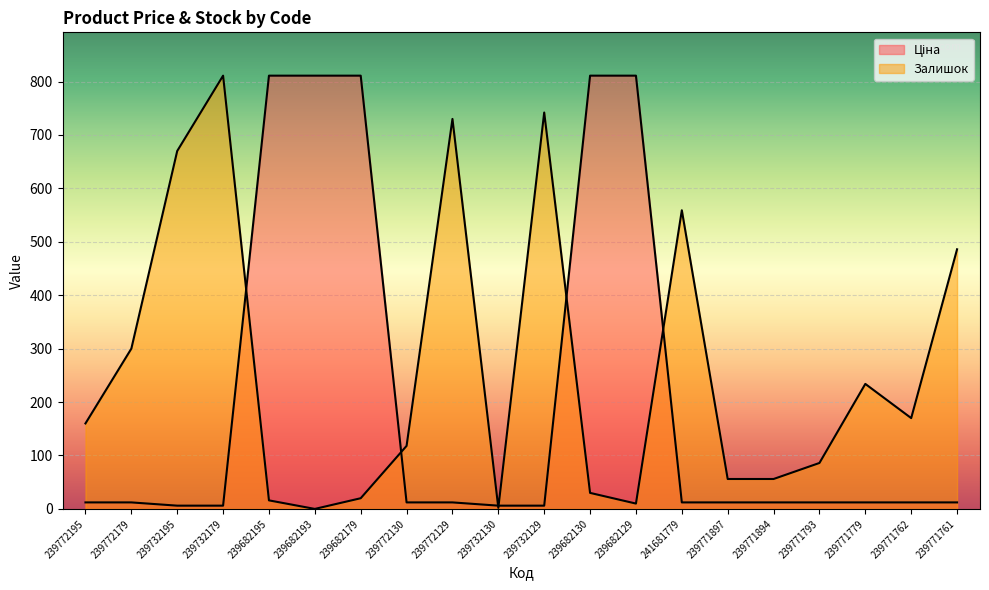

What is the difference between the Залишок values at 239771779 and 239772129?

496.0